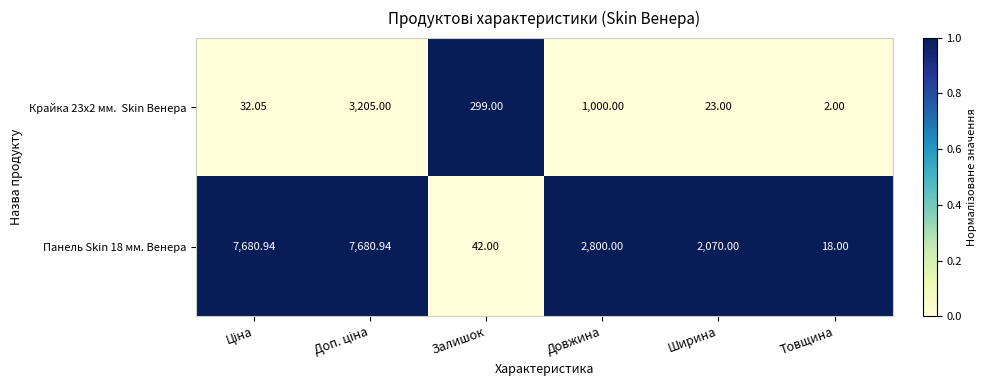

Where is Панель Skin 18 мм. Венера nearest to the value 3849?

Довжина